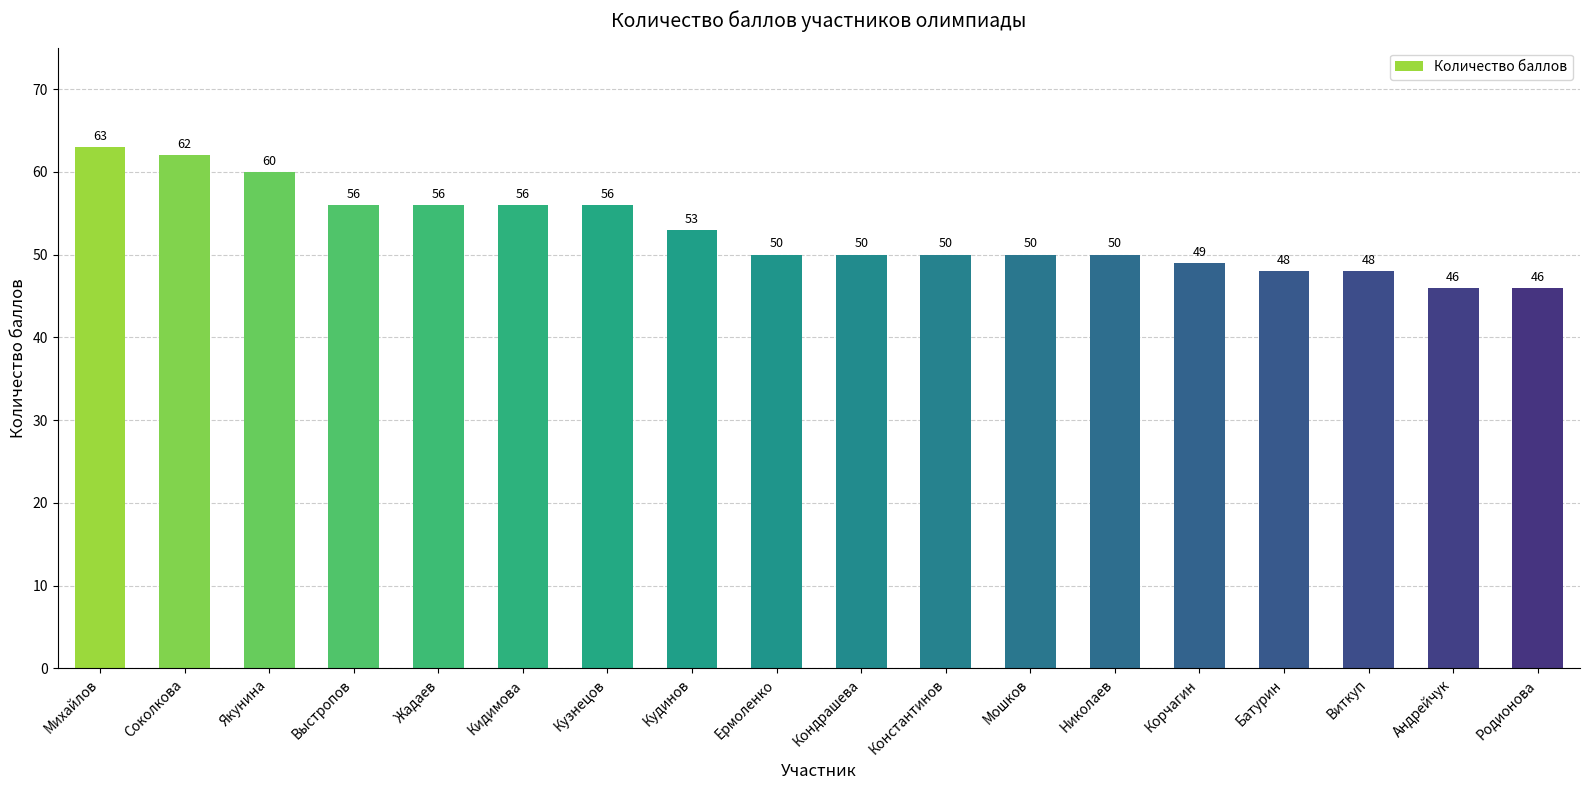

How many bars are there in total?

18